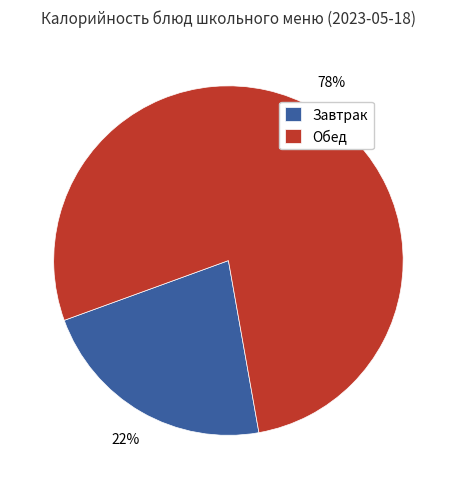

True or false: Обед accounts for 78% of the total.

True